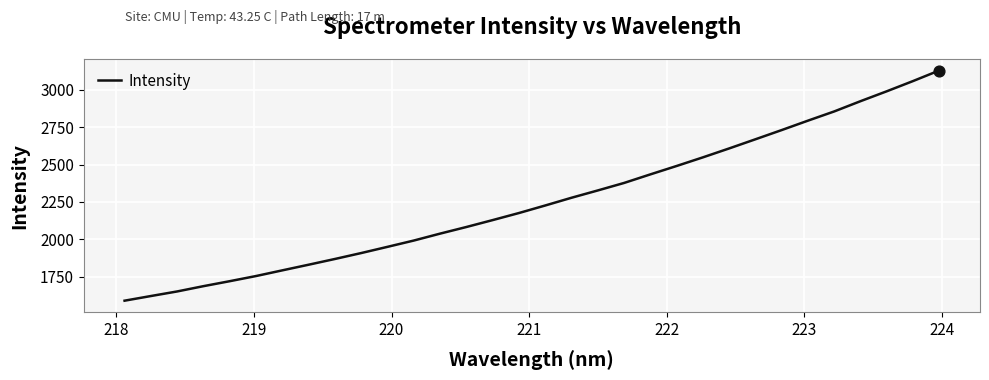

What is the difference between the maximum and minimum values?

1541.2